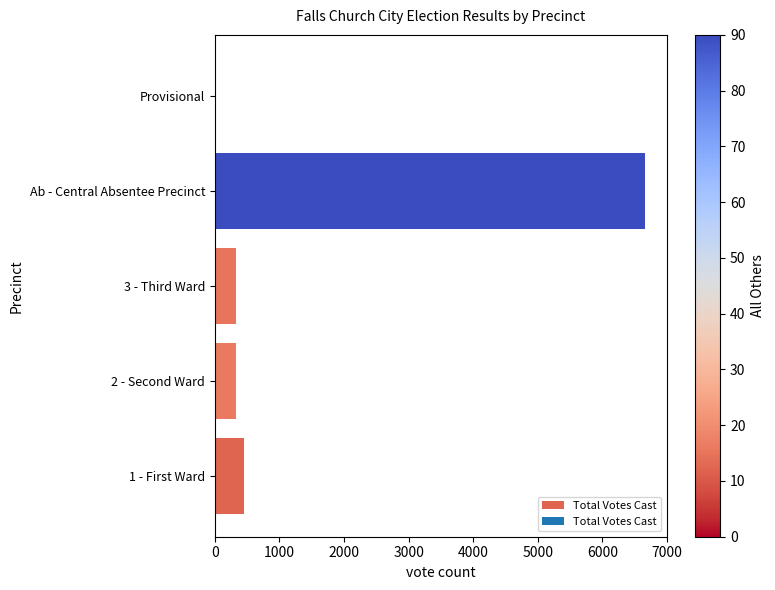

How many categories are shown in the chart?

5